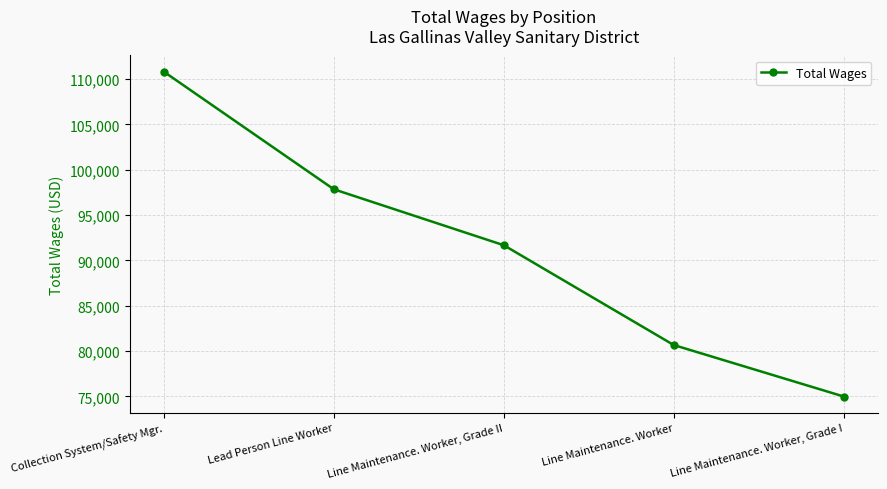

True or false: there are more than 1 points higher than both neighbors.

False